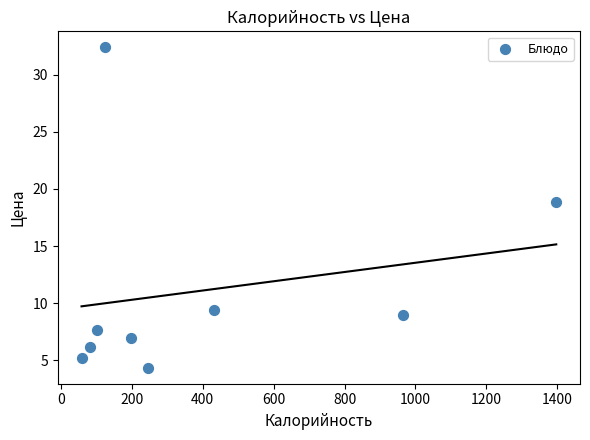

What Y value in the scatter plot is closest to 18?

18.9